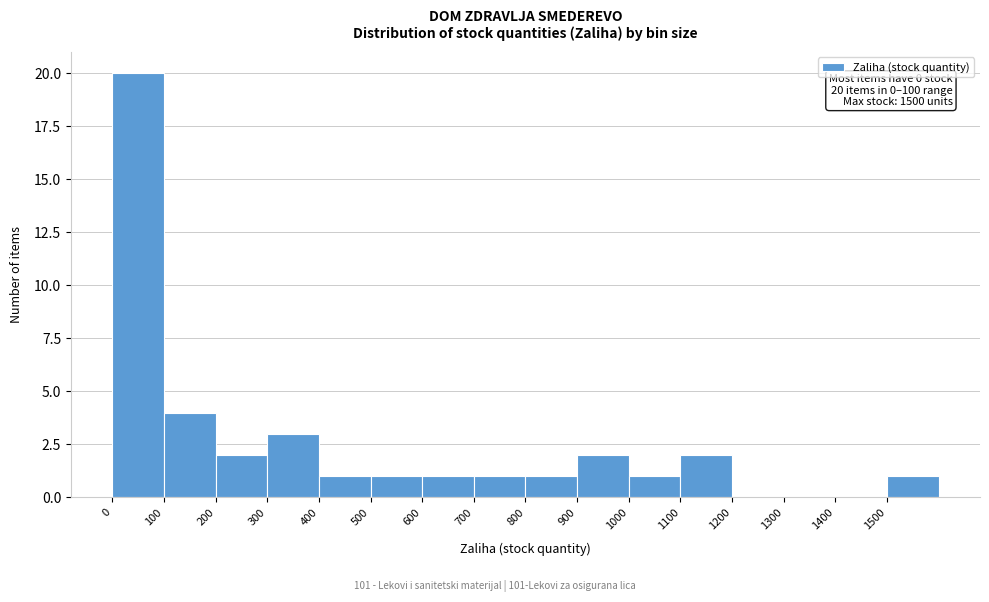

Which range on the x-axis has the tallest bar?

0 to 100